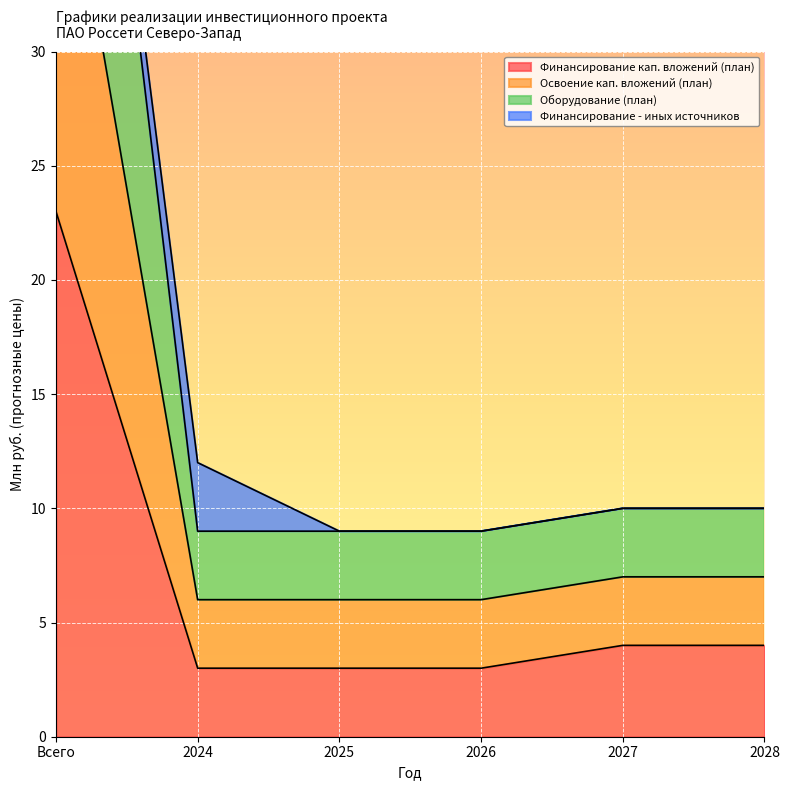

The value of Финансирование кап. вложений (план) at 2026 is 1. True or false?

False